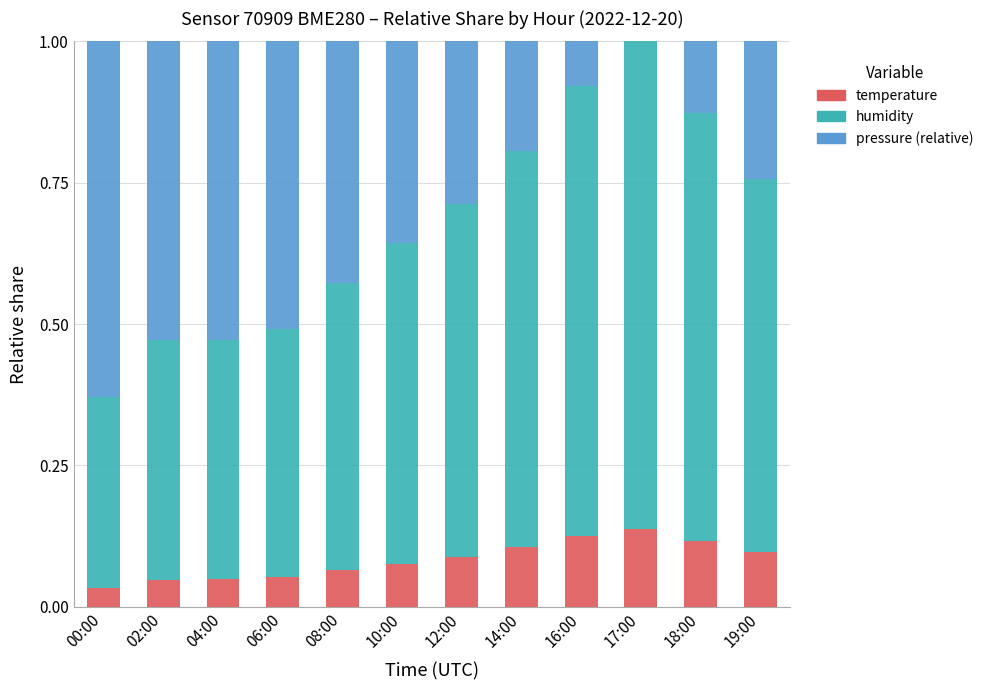

The value of temperature at 16:00 is 0.2. True or false?

False